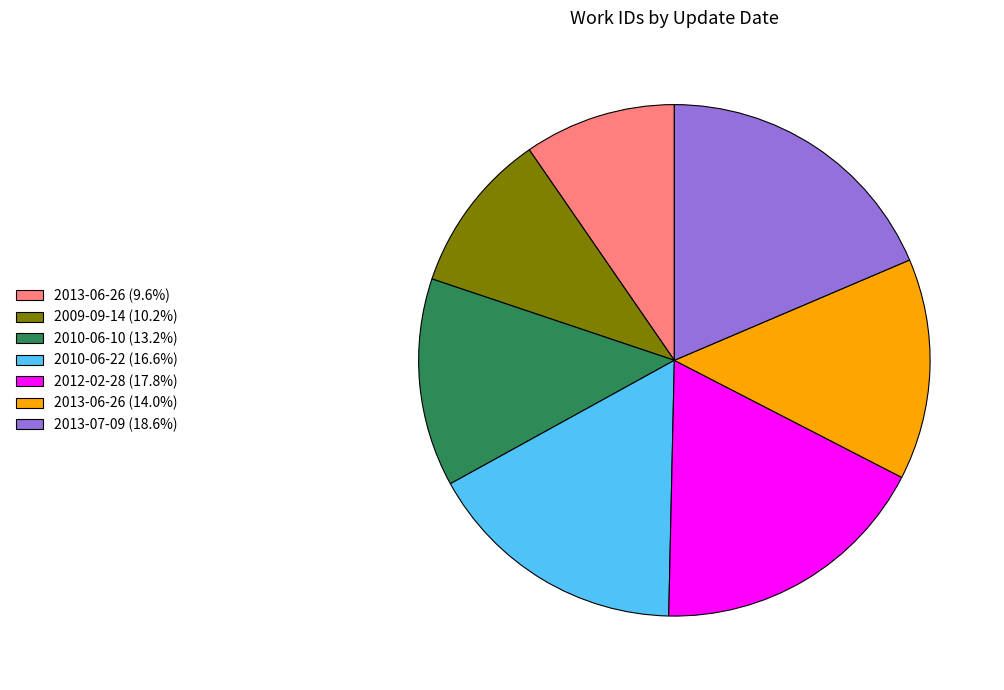

Approximately how many times larger is the value at 2012-02-28 (17.8%) compared to 2010-06-10 (13.2%)?

1.3